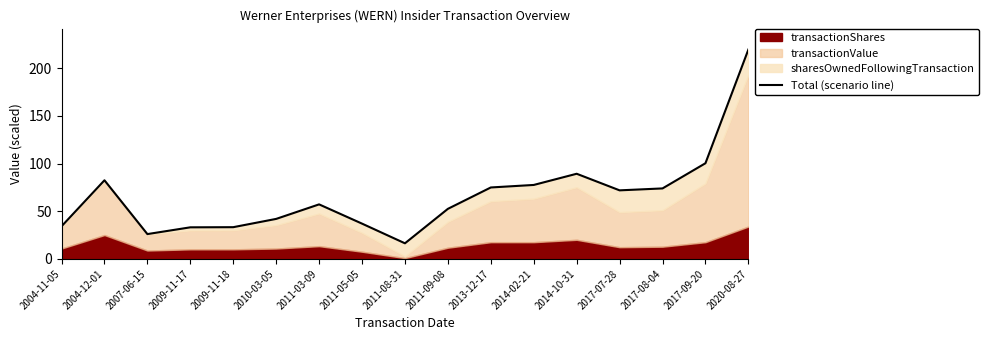

Reading left to right, what are all the values shown in this chart?

2004-11-05=34.2	2004-12-01=82.4	2007-06-15=26.0	2009-11-17=33.1	2009-11-18=33.2	2010-03-05=41.9	2011-03-09=57.2	2011-05-05=37.0	2011-08-31=16.3	2011-09-08=52.5	2013-12-17=74.9	2014-02-21=77.5	2014-10-31=89.3	2017-07-28=71.9	2017-08-04=73.9	2017-09-20=100.3	2020-08-27=219.6